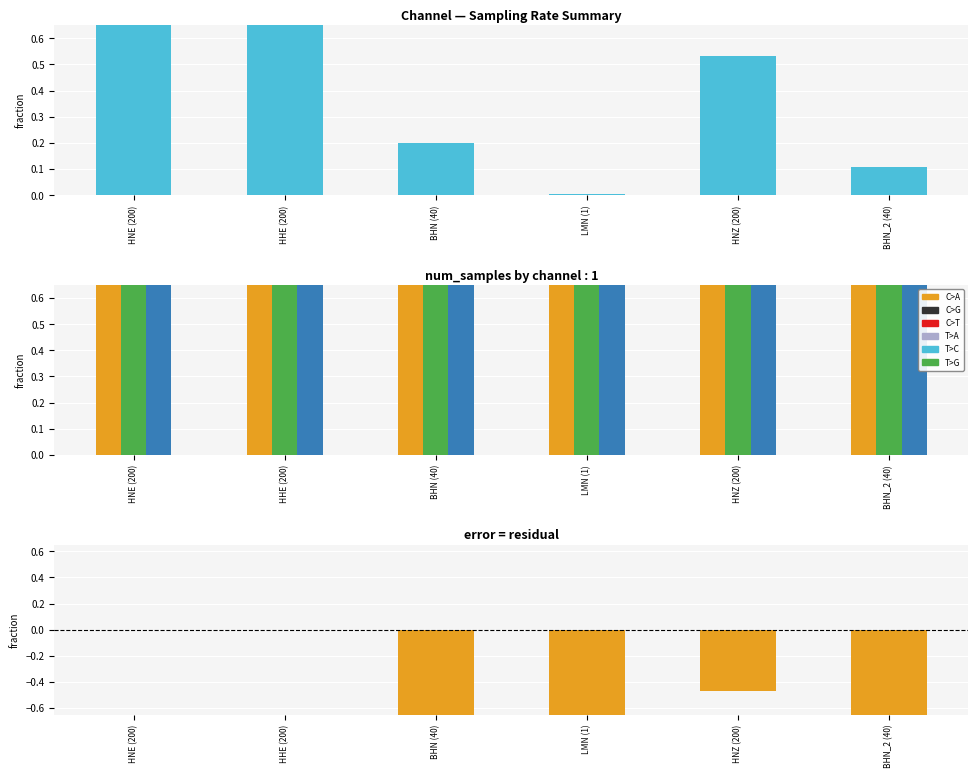

Is the value of antelope_endtime (negative) at HNZ (200) greater than the value of antelope_endtime at HNE (200)?

No